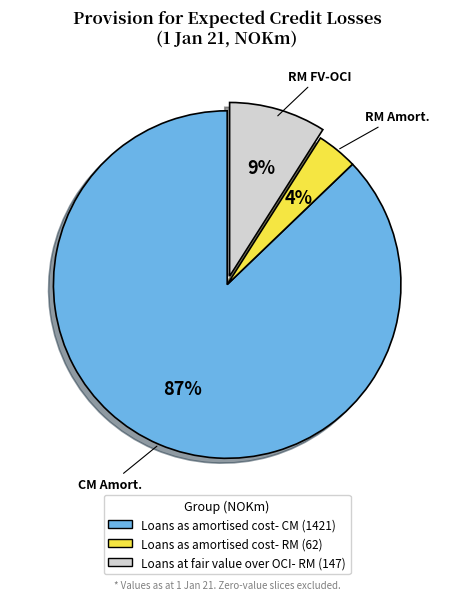

How many slices are in this pie chart?

3